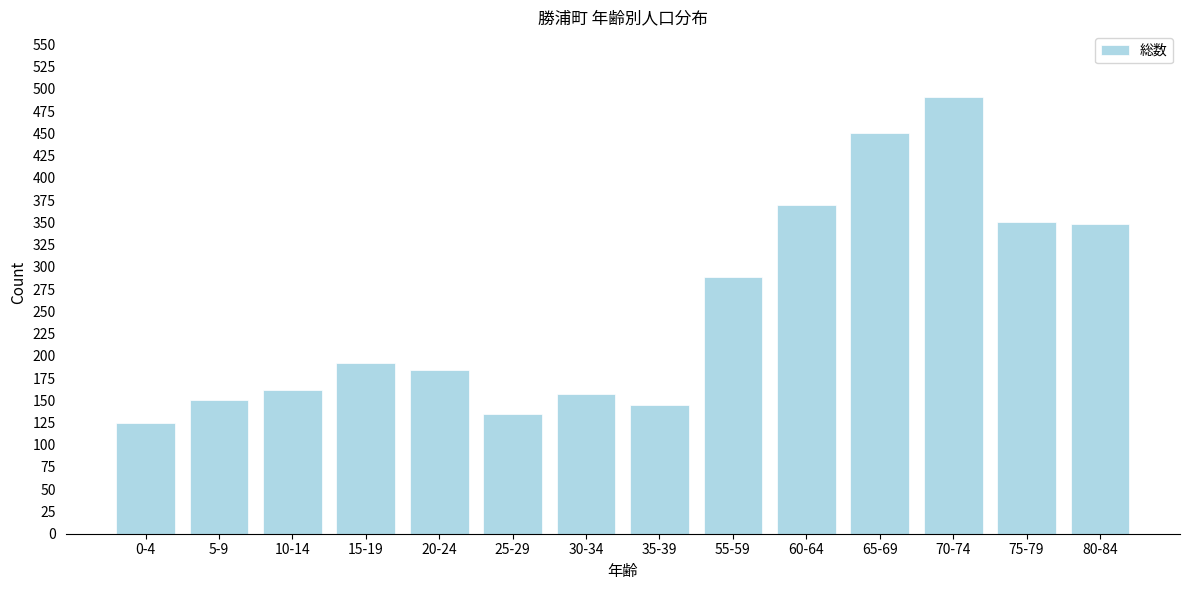

At which category does the chart reach its peak across all series?

70-74